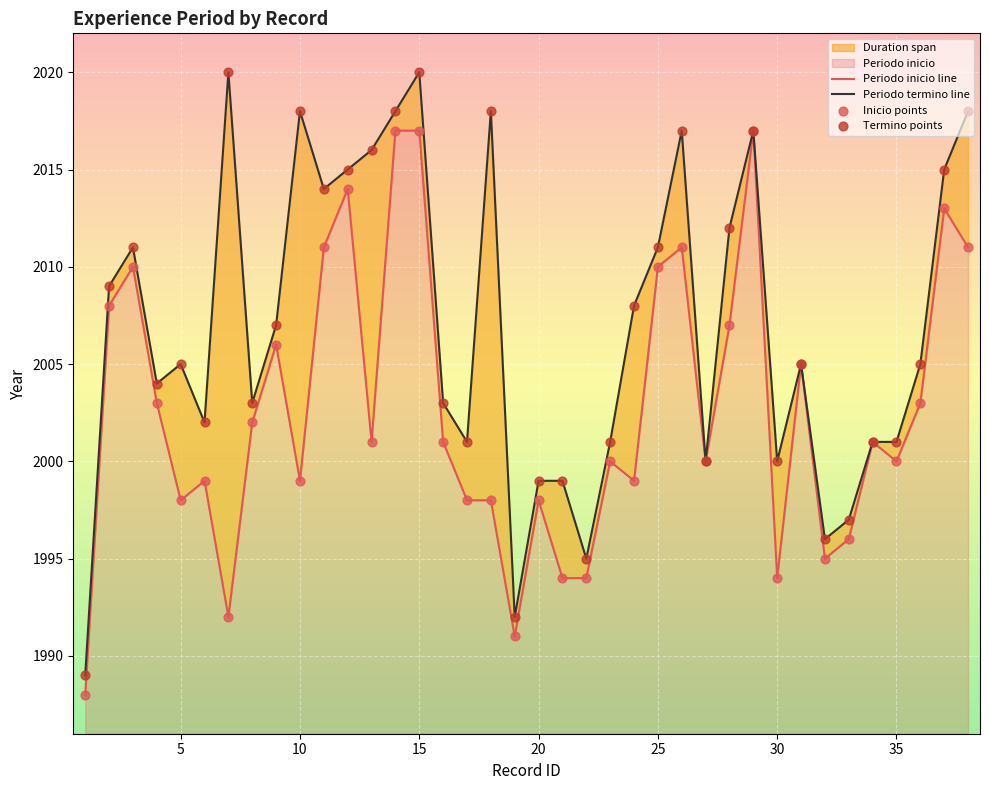

Which series has the largest total across all categories?

Periodo termino line